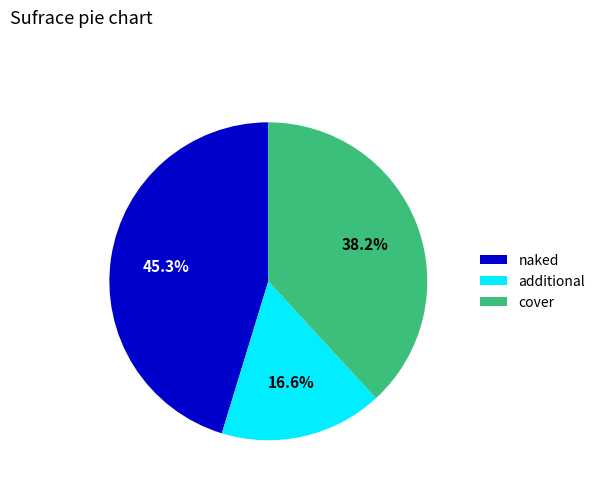

How many slices are in this pie chart?

3